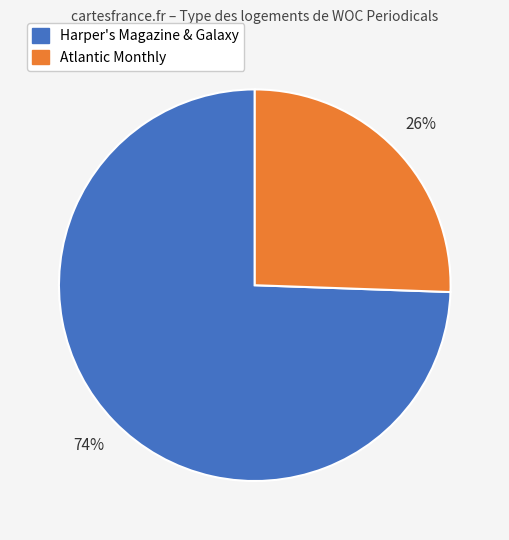

How many segments does this pie chart have?

2